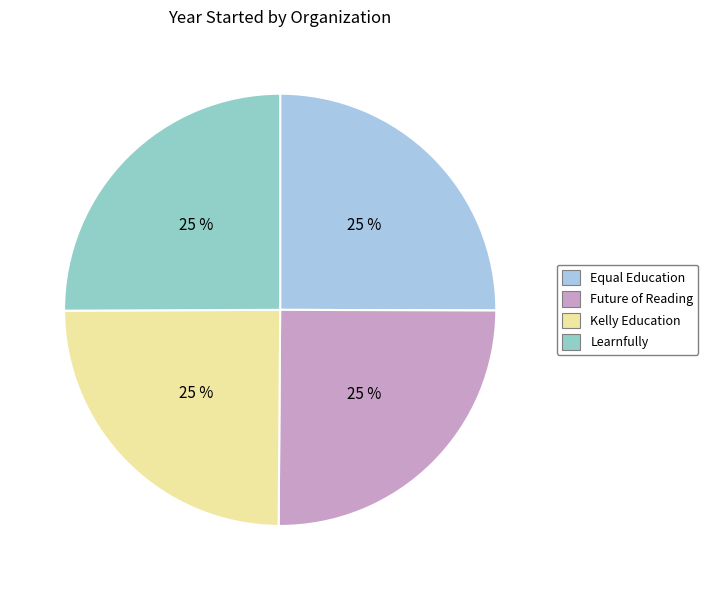

Approximately how many times larger is the value at Equal Education compared to Learnfully?

1.0